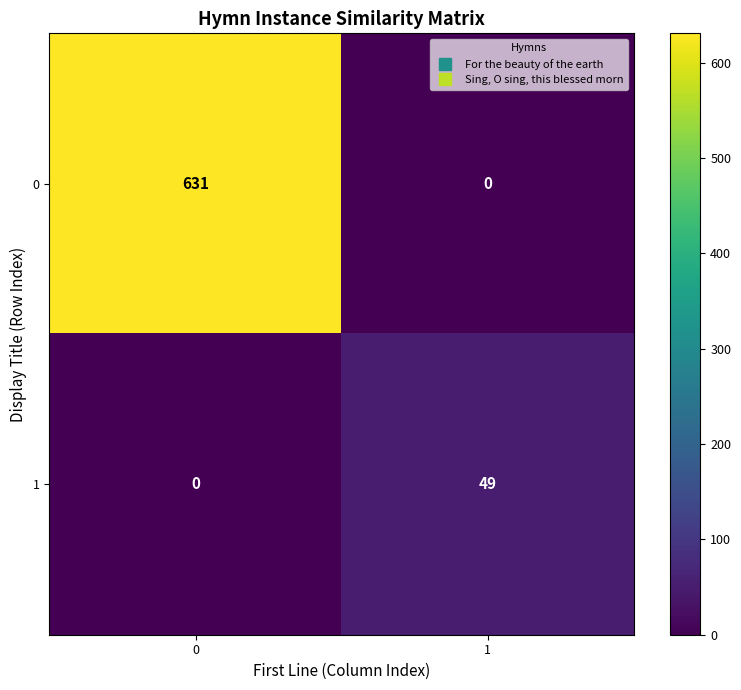

What is the sum of the 0 values at 0 and 1?

631